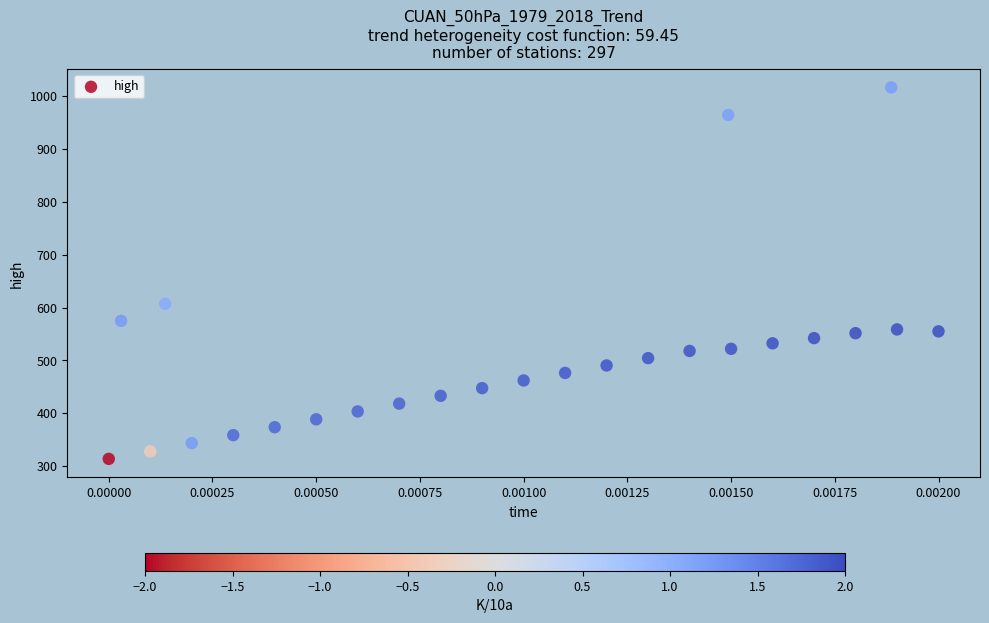

What Y value in the scatter plot is closest to 665?

606.9